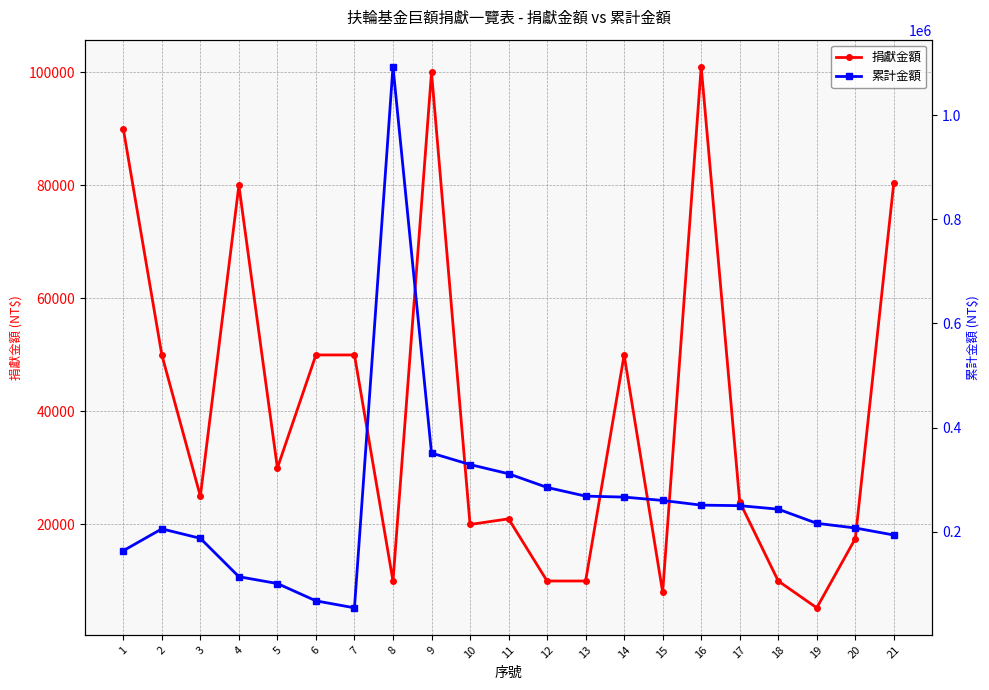

At which label is 累計金額 closest to 573450?

9